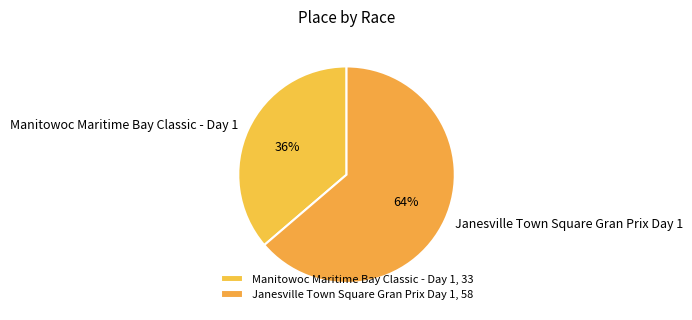

Is the sum of Janesville Town Square Gran Prix Day 1 and Manitowoc Maritime Bay Classic - Day 1 greater than half?

Yes